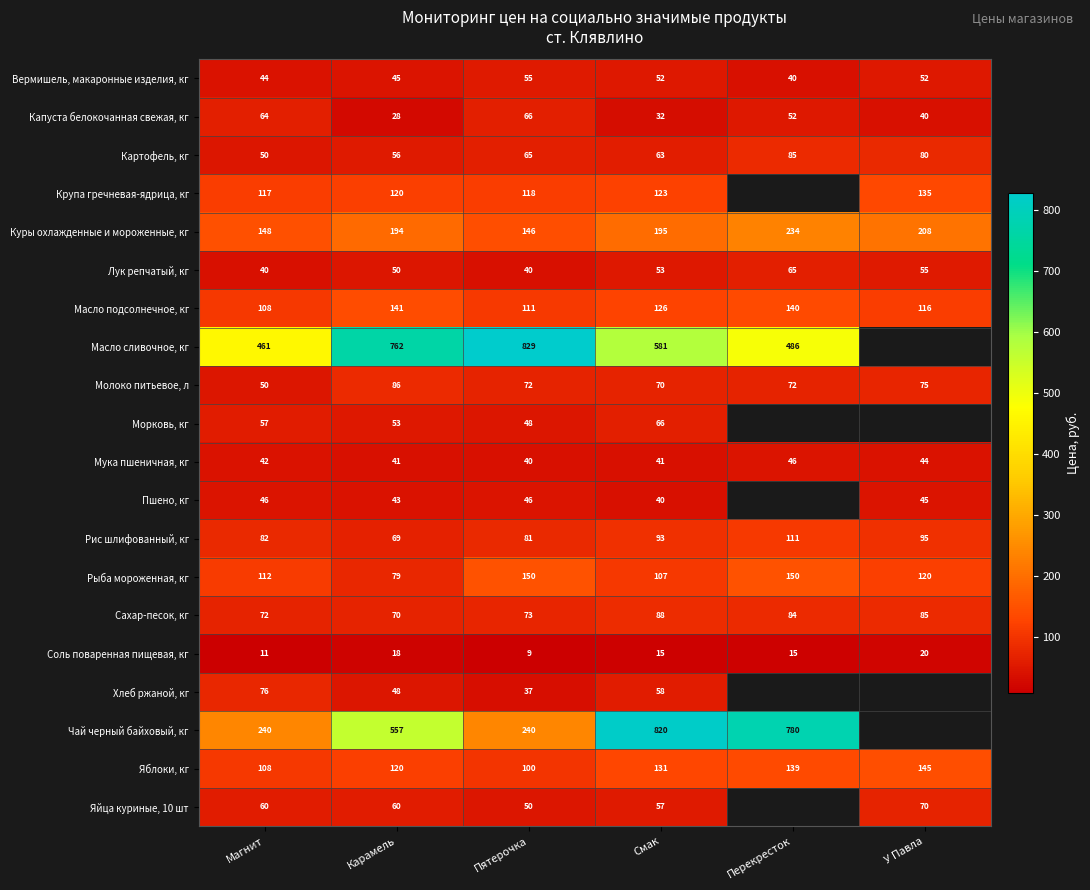

The Мука пшеничная, кг series shows 44.0 at У Павла. True or false?

True